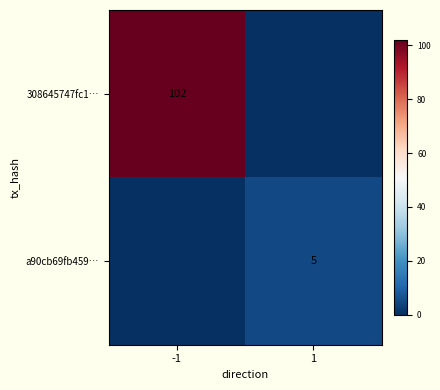

The value of 308645747fc1… at -1 is 102. True or false?

True